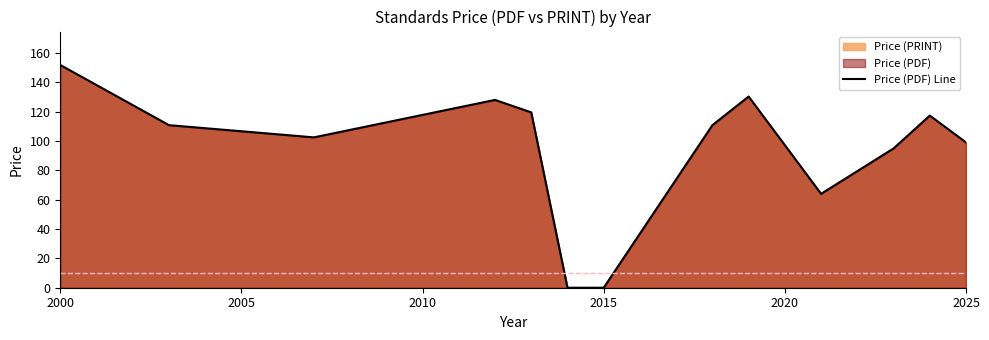

What is the change in value from 2015 to 2025?

+99.0